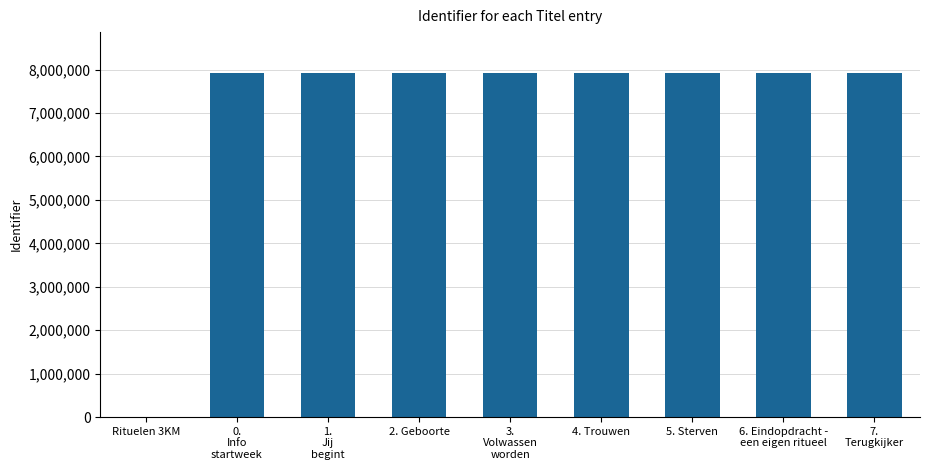

Are the bars horizontal?

No